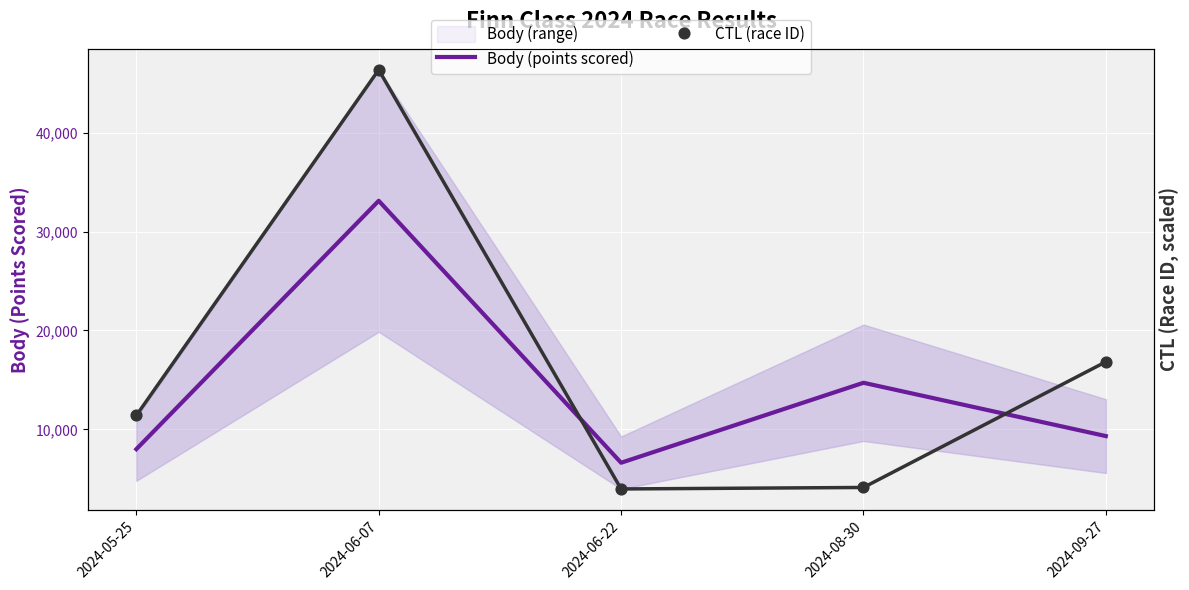

Which series reaches the minimum Y coordinate?

CTL (race ID)